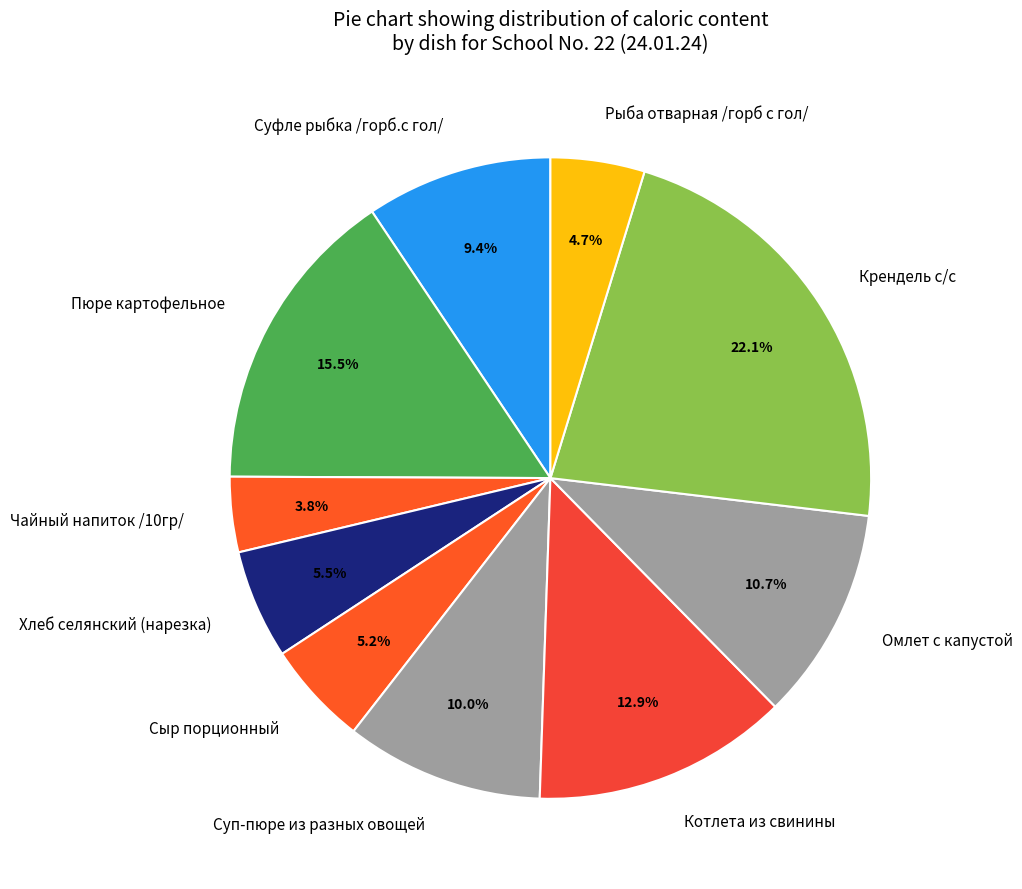

Count the number of slices in the pie.

10